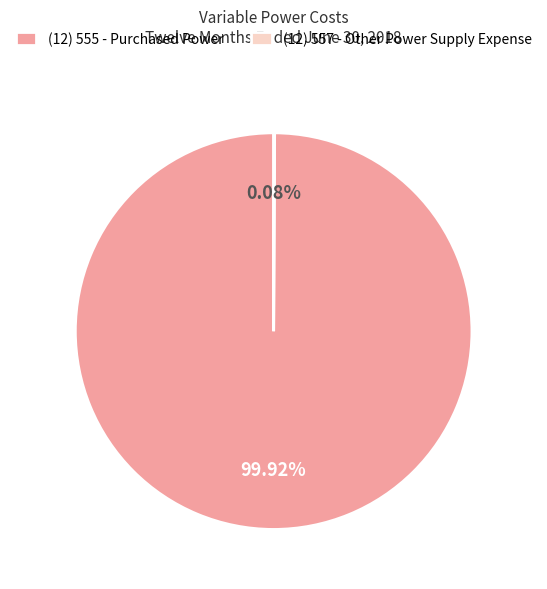

Which slice represents more than half of the pie?

(12) 555 - Purchased Power